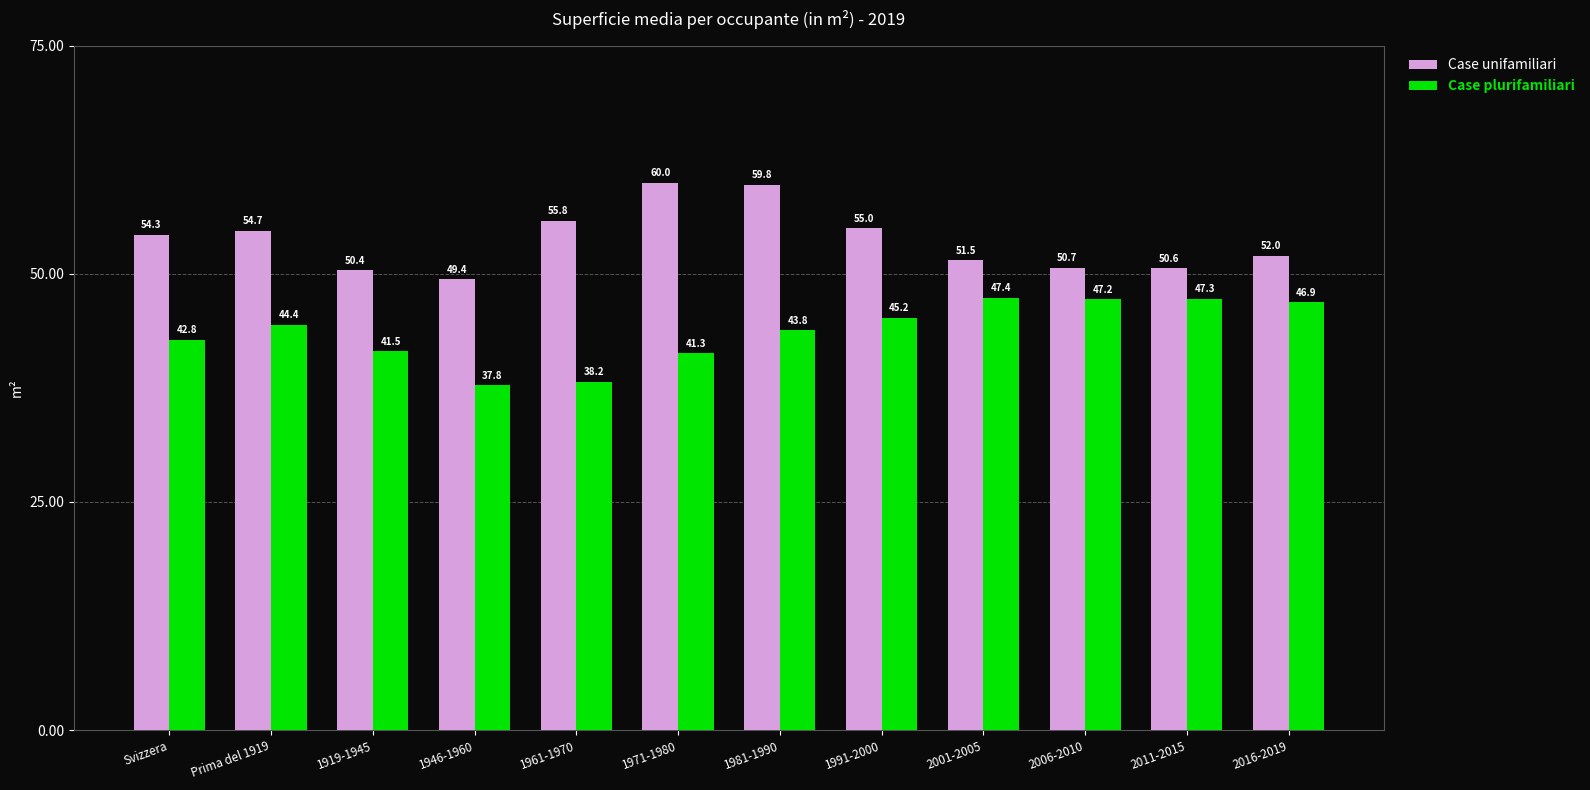

What is the difference between the second highest and second lowest values in the Case plurifamiliari series?

9.1